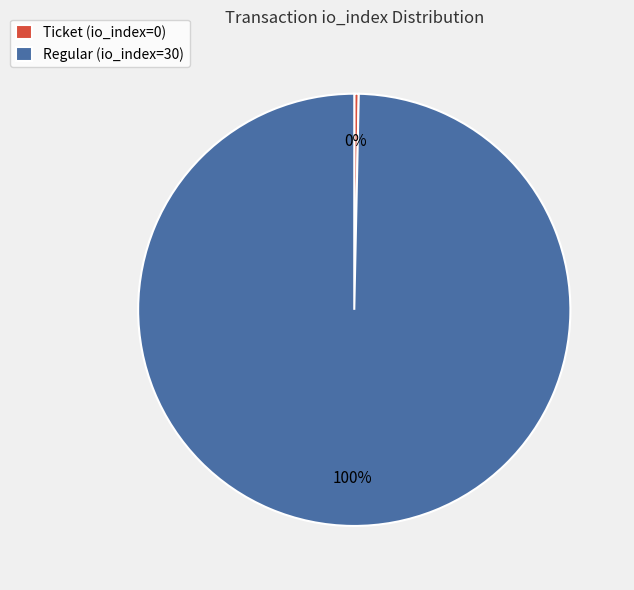

The Regular (io_index=30) slice represents 100% of the pie. True or false?

True